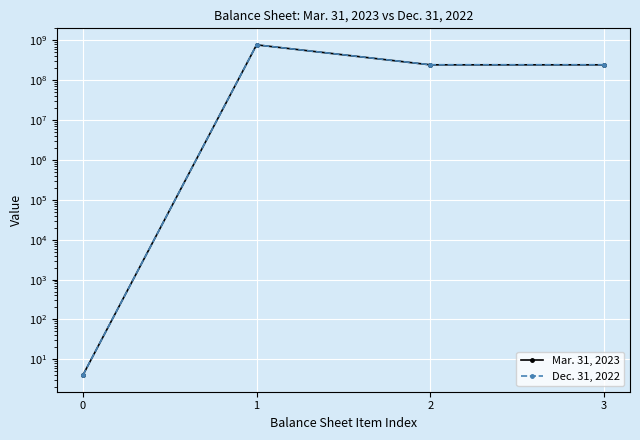

How many series are shown in this chart?

2